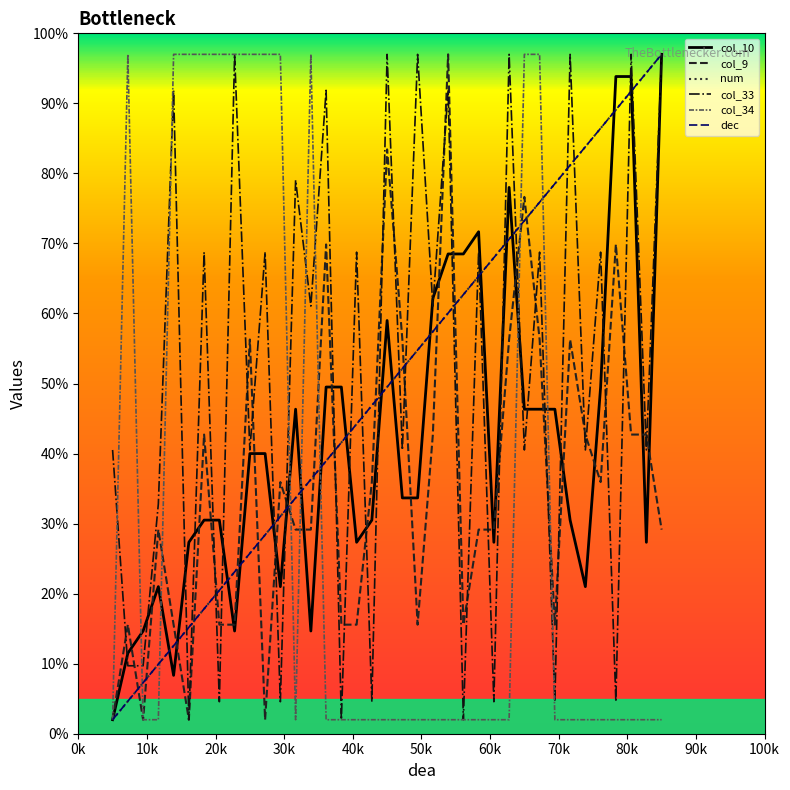

Does the chart have visible grid lines?

No